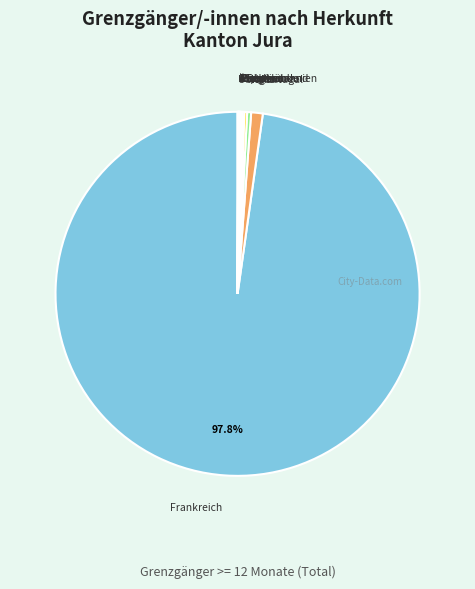

Does any single category account for the majority?

Yes